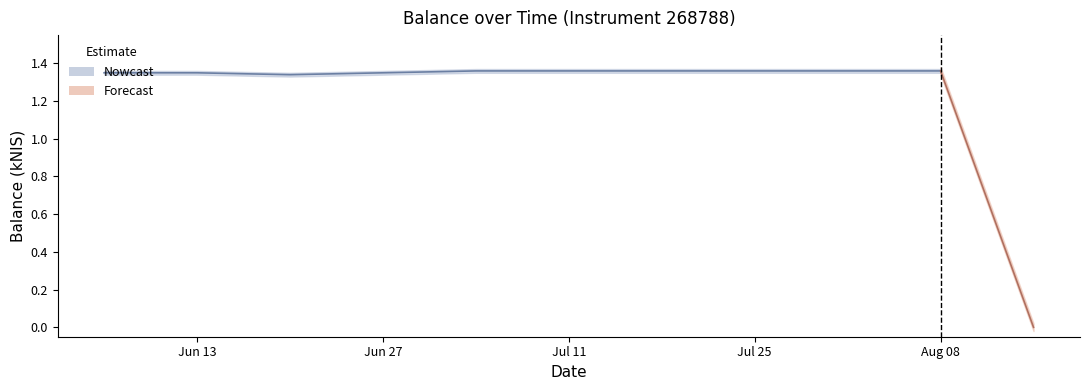

List the labels in order of value, smallest first.

2024-08-15, 2024-06-20, 2024-06-06, 2024-06-13, 2024-06-27, 2024-07-04, 2024-07-11, 2024-07-18, 2024-07-25, 2024-08-01, 2024-08-08